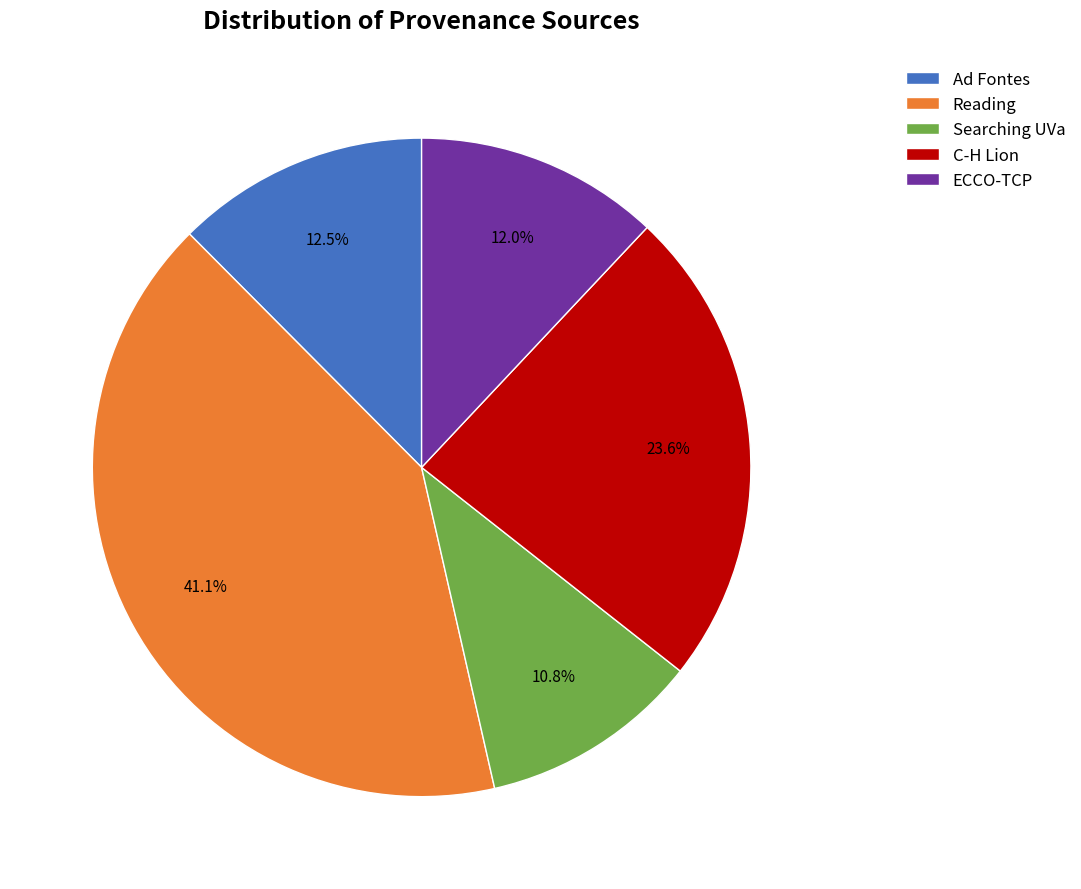

Which slice is the smallest?

Searching UVa